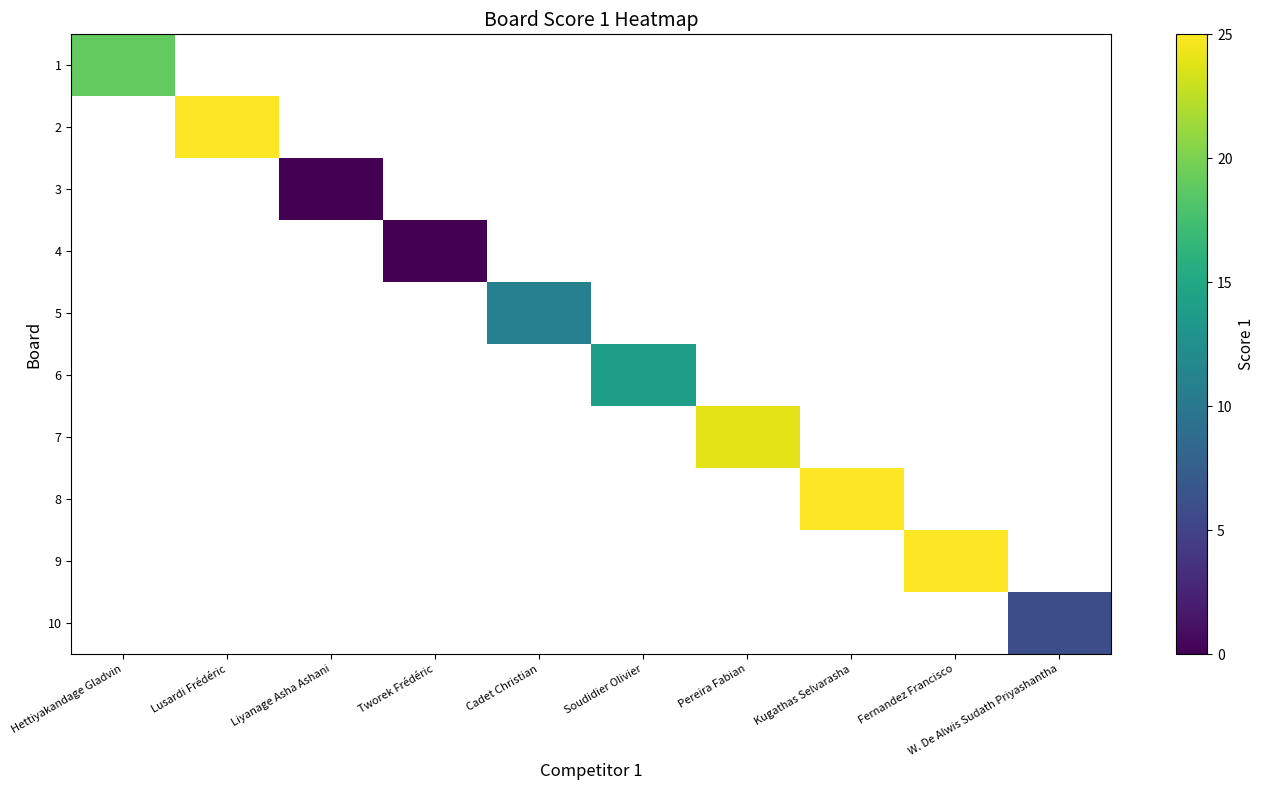

How many data points does each series have?

10